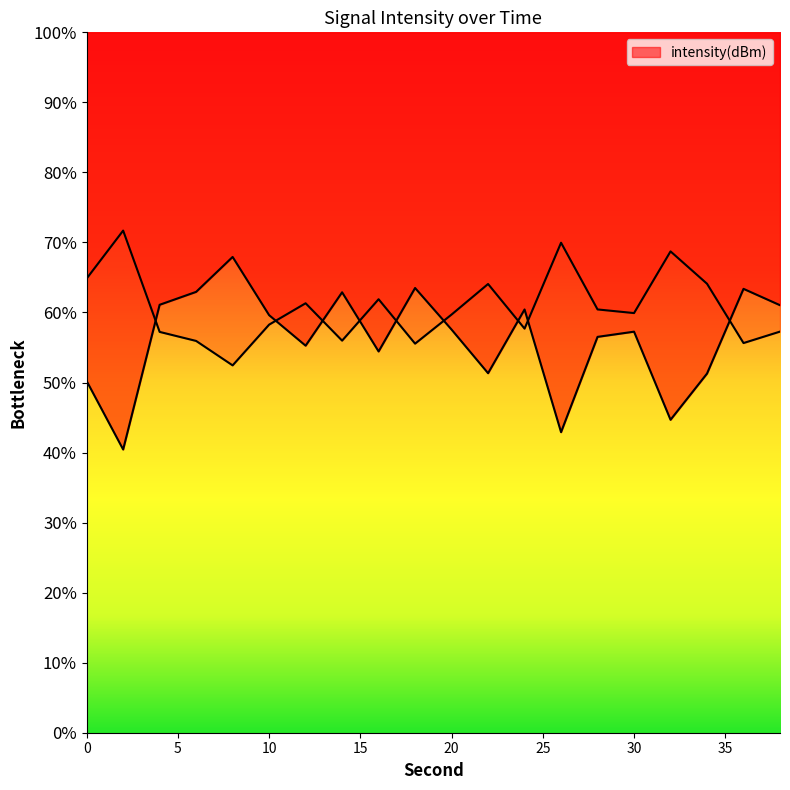

Reading right to left, extract all data points from this chart.

-123.4	-122.0	-129.2	-133.2	-125.6	-126.1	-134.3	-123.7	-129.2	-125.5	-121.9	-127.3	-122.3	-126.8	-124.2	-119.2	-122.2	-123.3	-135.7	-129.9